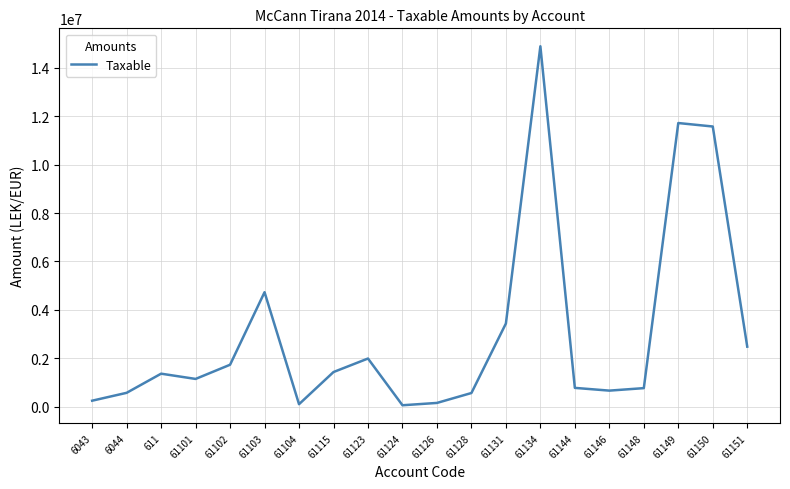

What is the ratio of the value at 61146 to the value at 61144?

0.9